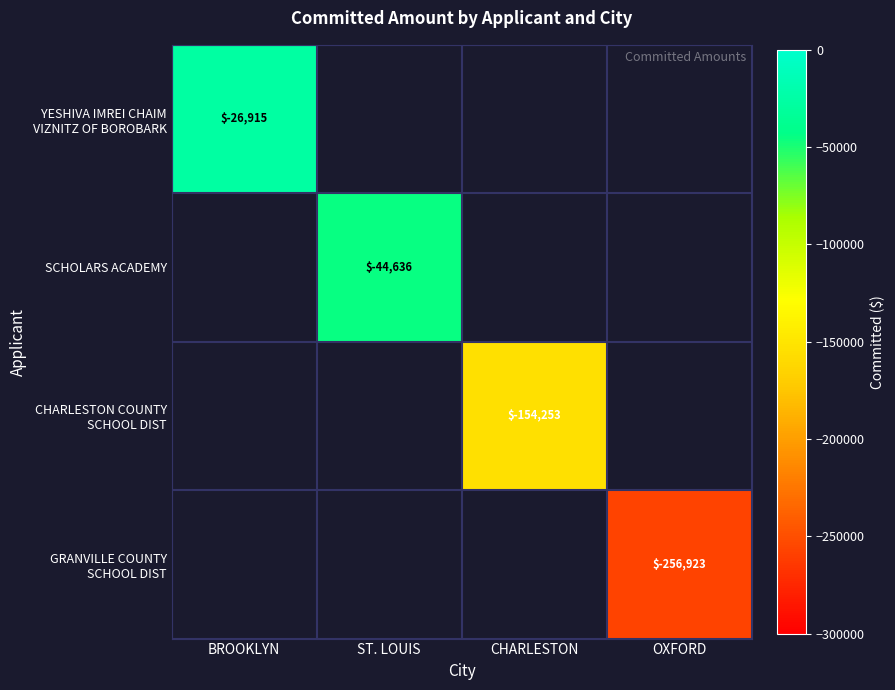

Count the number of categories in the chart.

4